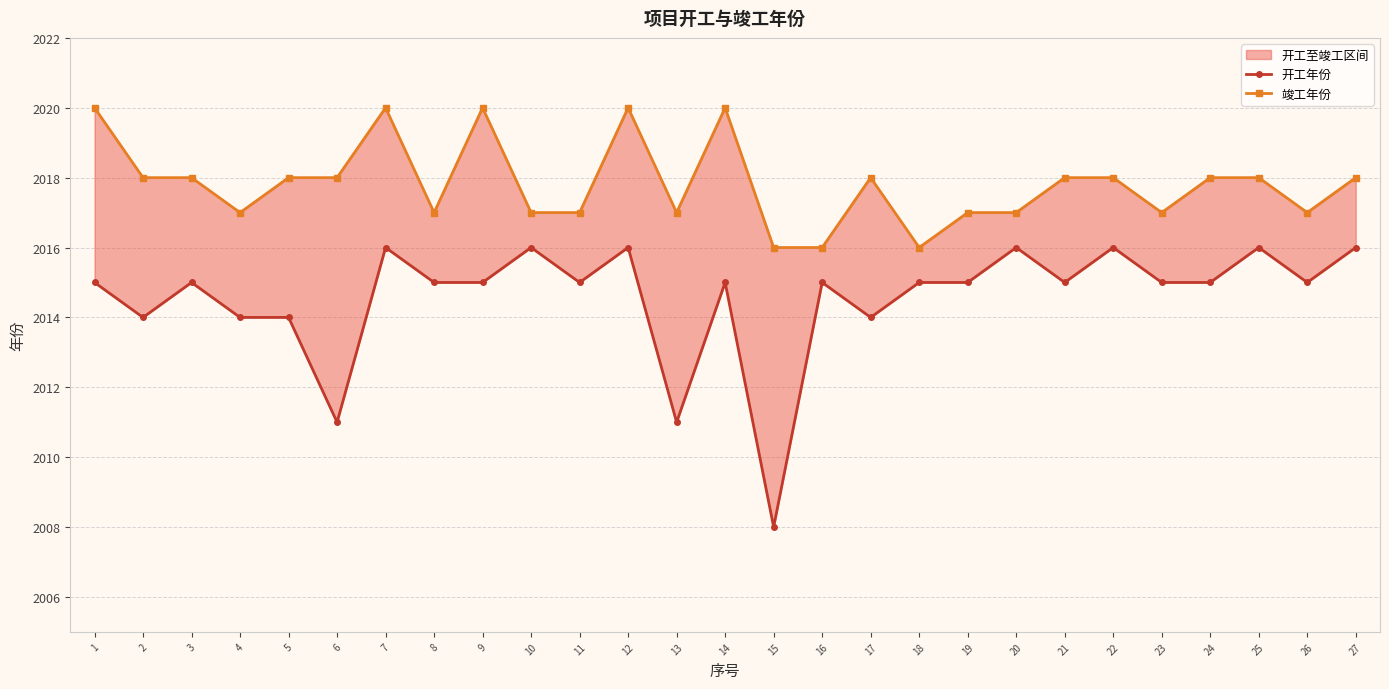

Which label corresponds to the smallest value in the chart?

15